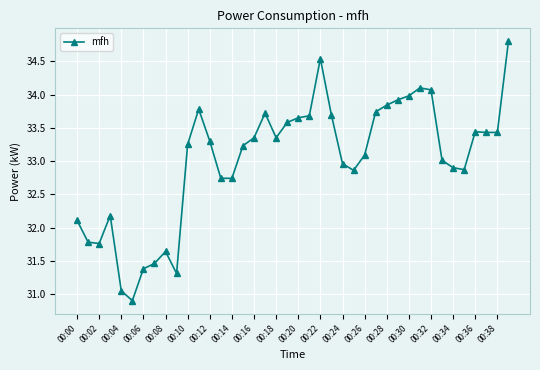

What is the value of the 13th point from the left?

33.3